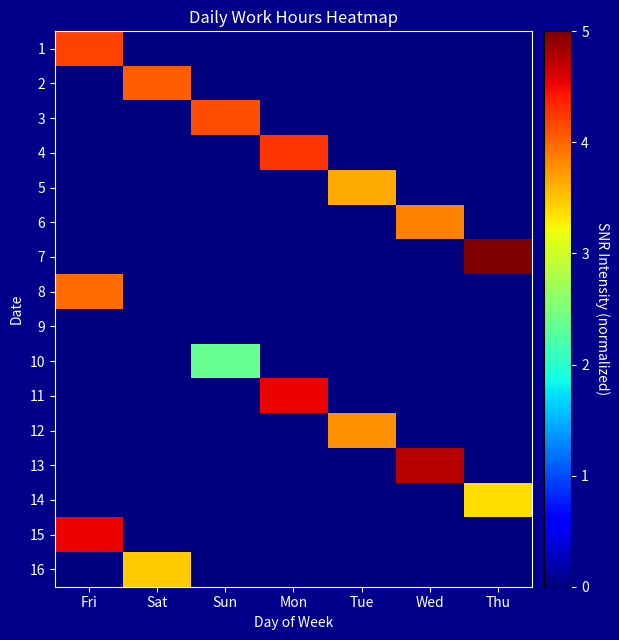

Reading right to left, transcribe all the data shown in this chart.

1: Thu=0.0	Wed=0.0	Tue=0.0	Mon=0.0	Sun=0.0	Sat=0.0	Fri=4.2
2: Thu=0.0	Wed=0.0	Tue=0.0	Mon=0.0	Sun=0.0	Sat=4.1	Fri=0.0
3: Thu=0.0	Wed=0.0	Tue=0.0	Mon=0.0	Sun=4.1	Sat=0.0	Fri=0.0
4: Thu=0.0	Wed=0.0	Tue=0.0	Mon=4.3	Sun=0.0	Sat=0.0	Fri=0.0
5: Thu=0.0	Wed=0.0	Tue=3.6	Mon=0.0	Sun=0.0	Sat=0.0	Fri=0.0
6: Thu=0.0	Wed=3.9	Tue=0.0	Mon=0.0	Sun=0.0	Sat=0.0	Fri=0.0
7: Thu=5.0	Wed=0.0	Tue=0.0	Mon=0.0	Sun=0.0	Sat=0.0	Fri=0.0
8: Thu=0.0	Wed=0.0	Tue=0.0	Mon=0.0	Sun=0.0	Sat=0.0	Fri=4.0
9: Thu=0.0	Wed=0.0	Tue=0.0	Mon=0.0	Sun=0.0	Sat=0.0	Fri=0.0
10: Thu=0.0	Wed=0.0	Tue=0.0	Mon=0.0	Sun=2.4	Sat=0.0	Fri=0.0
11: Thu=0.0	Wed=0.0	Tue=0.0	Mon=4.5	Sun=0.0	Sat=0.0	Fri=0.0
12: Thu=0.0	Wed=0.0	Tue=3.8	Mon=0.0	Sun=0.0	Sat=0.0	Fri=0.0
13: Thu=0.0	Wed=4.7	Tue=0.0	Mon=0.0	Sun=0.0	Sat=0.0	Fri=0.0
14: Thu=3.4	Wed=0.0	Tue=0.0	Mon=0.0	Sun=0.0	Sat=0.0	Fri=0.0
15: Thu=0.0	Wed=0.0	Tue=0.0	Mon=0.0	Sun=0.0	Sat=0.0	Fri=4.5
16: Thu=0.0	Wed=0.0	Tue=0.0	Mon=0.0	Sun=0.0	Sat=3.5	Fri=0.0